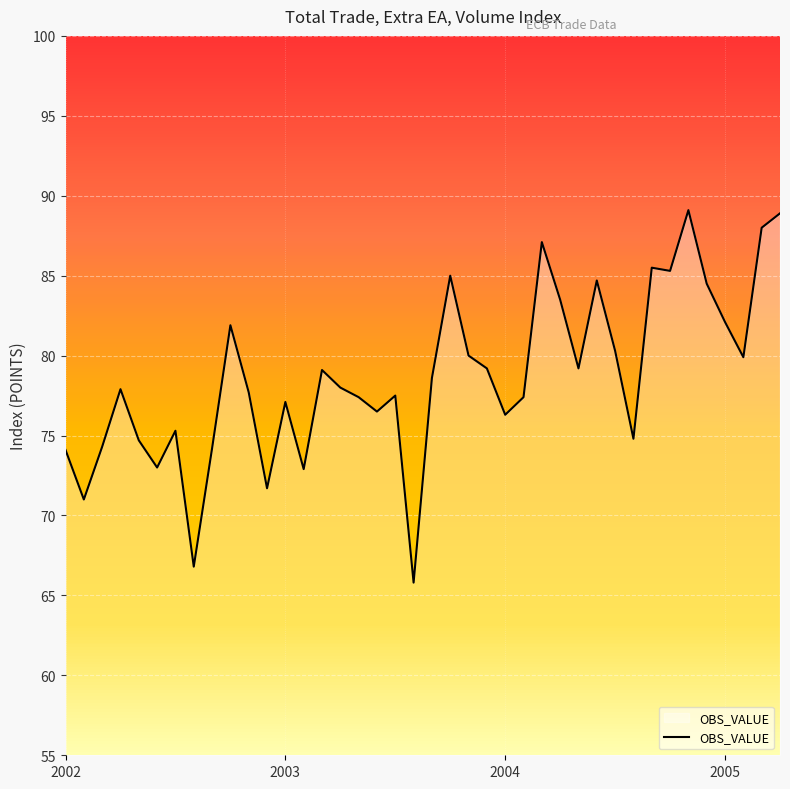

The value at 2005 is 34.5. True or false?

False